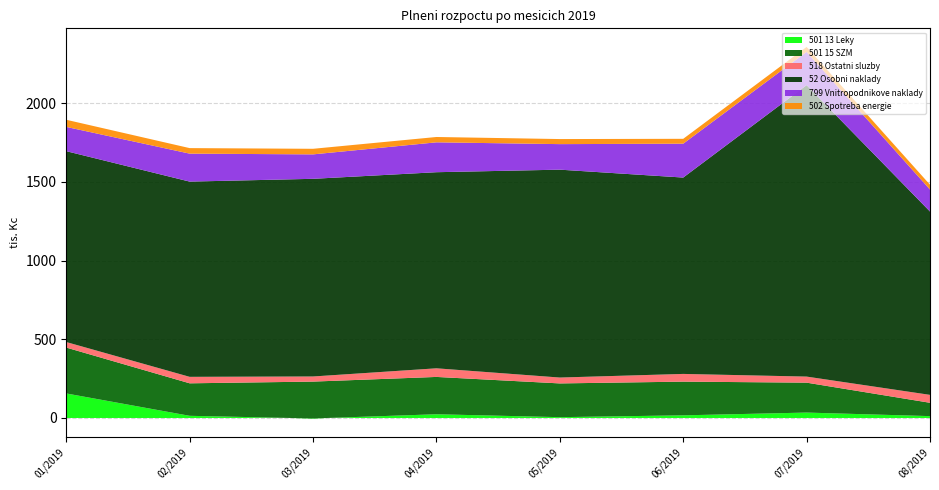

Reading right to left, list all the values displayed in this chart.

501 13 Leky: 11.8	34.3	16.8	5.1	23.6	-3.1	13.7	155.8
501 15 SZM: 84.7	190.1	214.1	214.4	237.2	234.2	206.5	291.4
518 Ostatni sluzby: 50.3	38.5	49.0	37.3	54.7	32.5	41.1	35.1
52 Osobni naklady: 1164.6	1851.3	1247.4	1320.6	1245.8	1255.6	1240.3	1212.6
799 Vnitropodnikove naklady: 139.7	211.5	215.2	162.2	189.8	155.3	177.6	154.1
502 Spotreba energie: 30.6	31.5	30.9	32.2	33.9	35.5	35.2	45.4